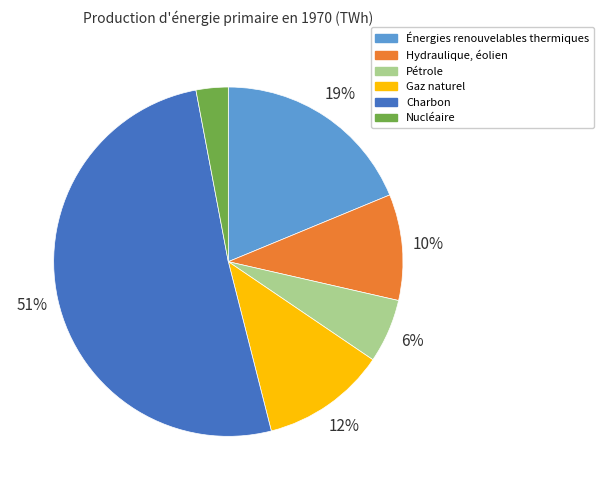

Between Charbon and Hydraulique, éolien, which is larger?

Charbon